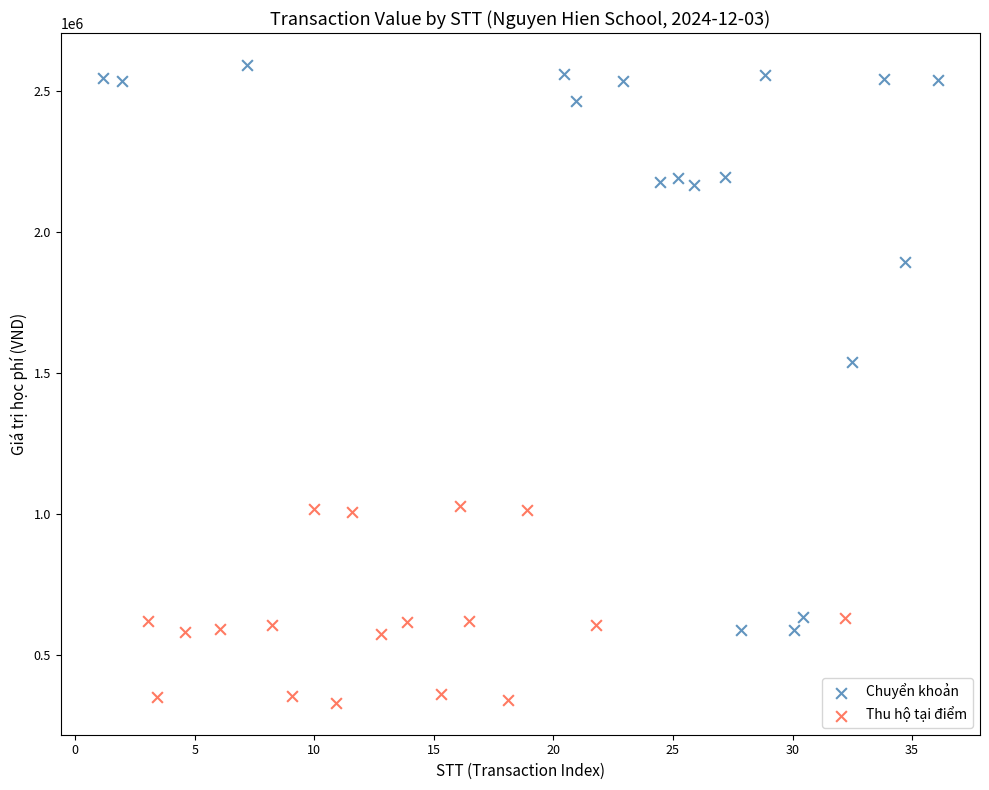

Which series reaches the maximum Y coordinate?

Chuyển khoản